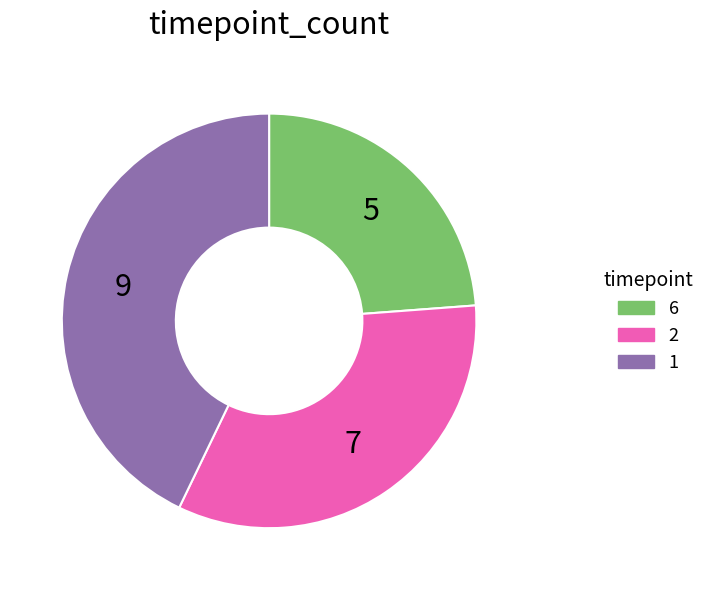

Rank the categories by value from lowest to highest.

6, 2, 1